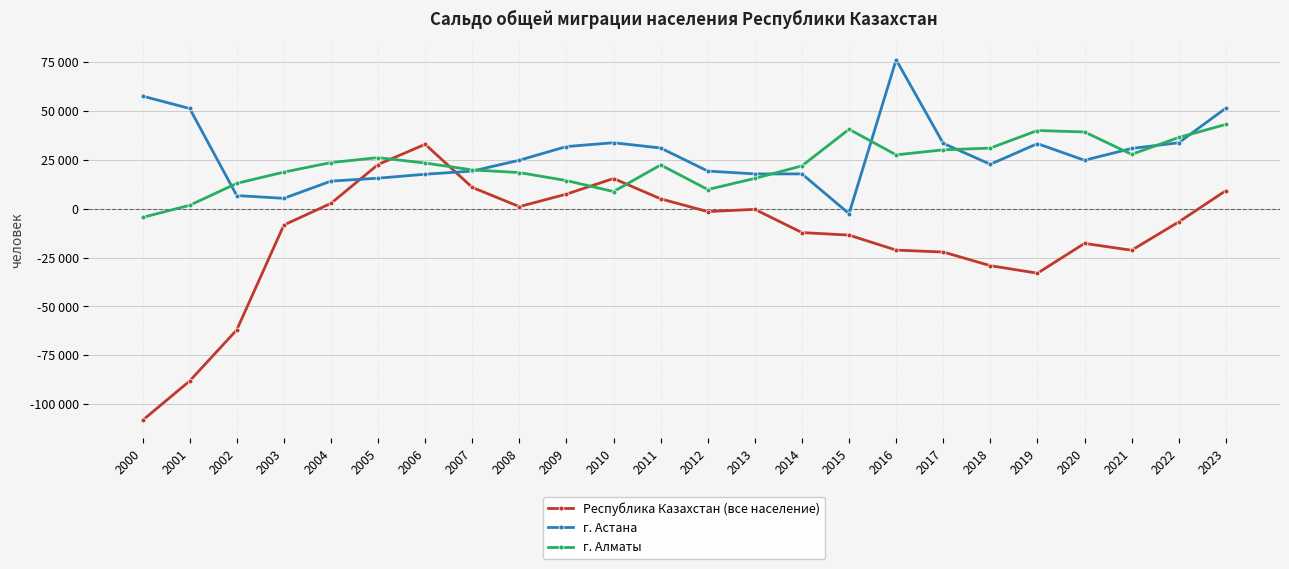

Reading right to left, list all the values displayed in this chart.

Республика Казахстан (все население): 9293	-6722	-21217	-17718	-32970	-29121	-22130	-21145	-13466	-12162	-279	-1426	5096	15516	7526	1117	10962	33041	22668	2789	-8306	-62012	-88162	-108307
г. Астана: 51539	33837	30906	24865	33366	22799	33511	76314	-2488	17880	17877	19319	31131	33842	31875	24880	19315	17708	15679	14186	5372	6761	51376	57706
г. Алматы: 43210	36528	27901	39350	40098	31082	30197	27632	40742	21992	15558	9875	22465	8833	14448	18551	19916	23430	26209	23686	18799	13022	1798	-4397